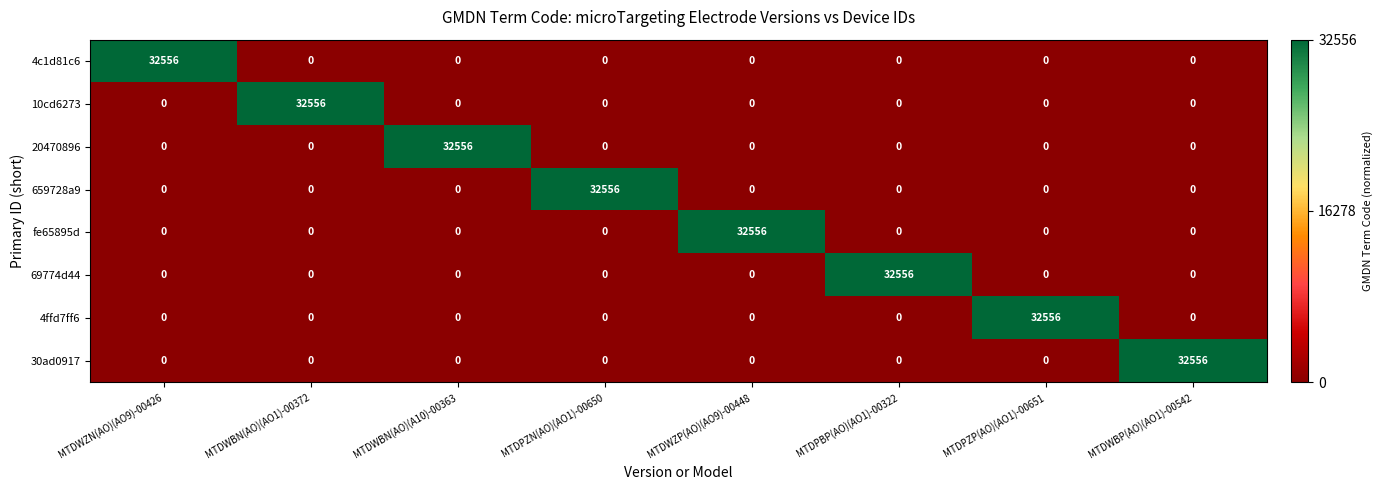

What is the total value across all series at MTDPBP(AO)(AO1)-00322?

32556